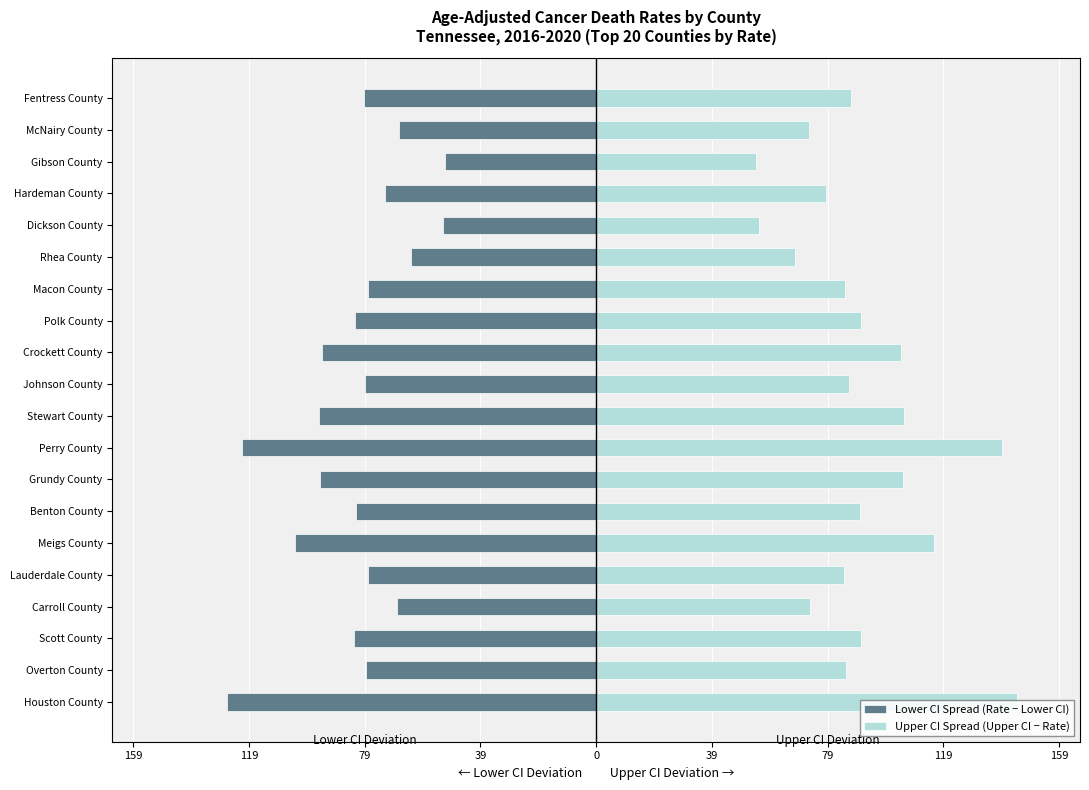

How many values in the Lower CI Spread (Rate − Lower CI) series exceed -79?

8